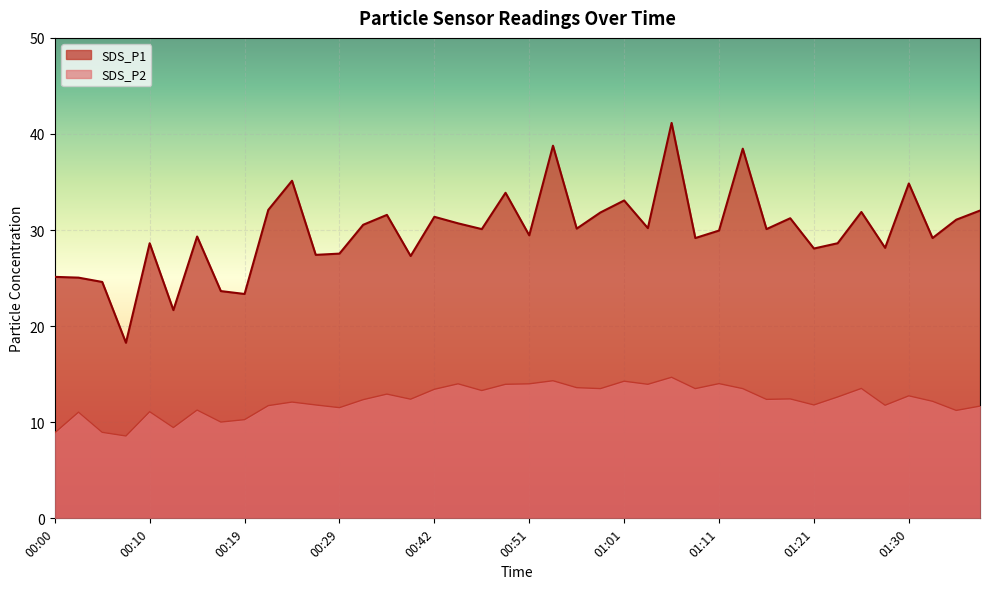

Reading right to left, transcribe all the data shown in this chart.

SDS_P1: 32.0	31.1	29.2	34.9	28.1	31.9	28.6	28.1	31.2	30.1	38.5	29.9	29.2	41.1	30.2	33.1	31.8	30.1	38.8	29.4	33.9	30.1	30.7	31.4	27.3	31.6	30.6	27.6	27.4	35.1	32.1	23.4	23.6	29.3	21.7	28.6	18.3	24.6	25.1	25.1
SDS_P2: 11.7	11.2	12.2	12.8	11.8	13.5	12.6	11.8	12.4	12.4	13.5	14.0	13.5	14.7	13.9	14.3	13.5	13.6	14.3	14.0	13.9	13.3	14.0	13.4	12.4	12.9	12.3	11.5	11.8	12.1	11.7	10.3	10.0	11.3	9.4	11.1	8.6	8.9	11.1	8.9